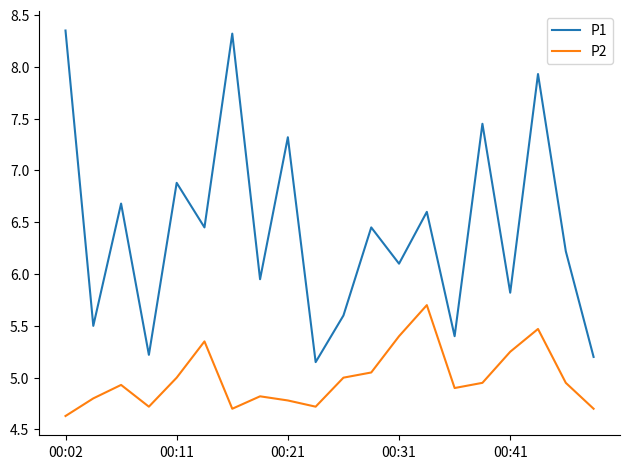

What is the difference between the maximum and minimum values in the P2 series?

1.1